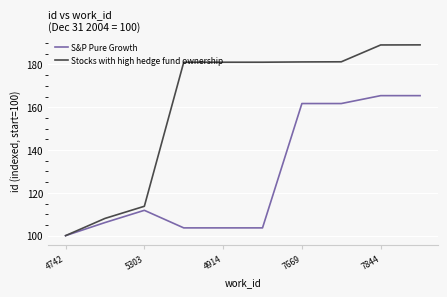

At how many categories does at least one series exceed 146?

7